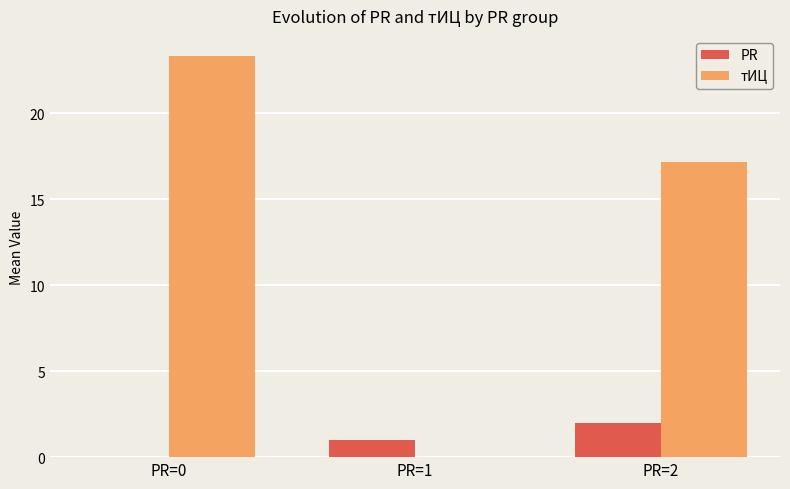

Is it true that PR equals 0.0 at PR=0?

True